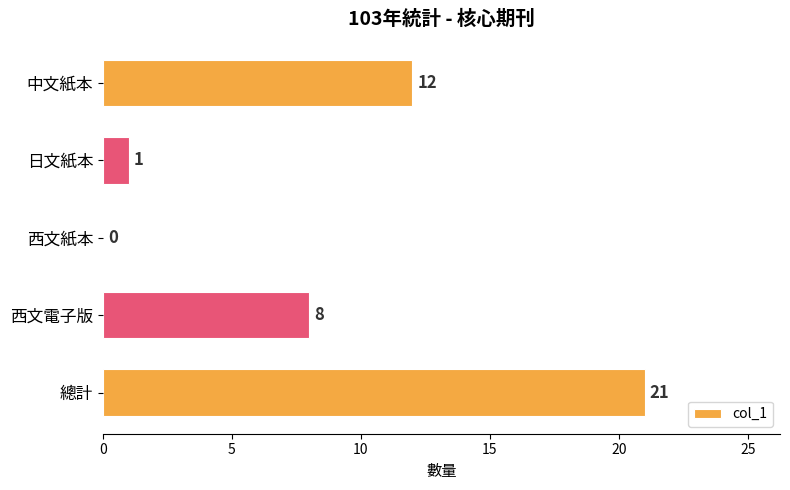

What is the sum of all values?

42